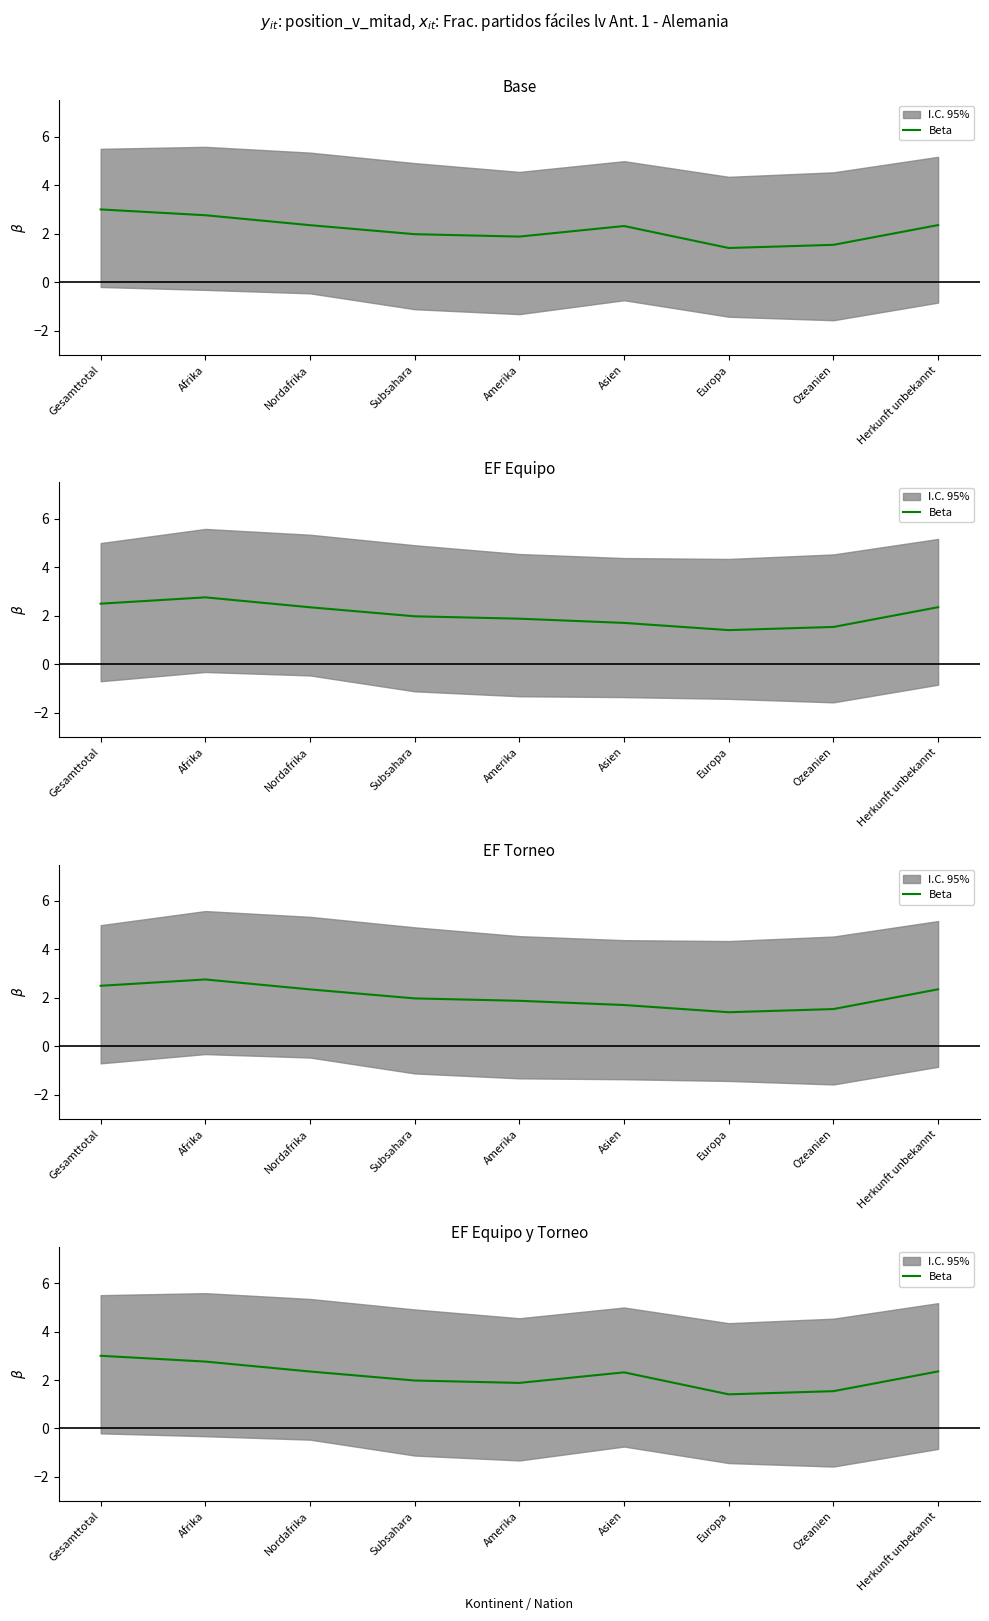

Which label corresponds to the smallest value in the chart?

Europa